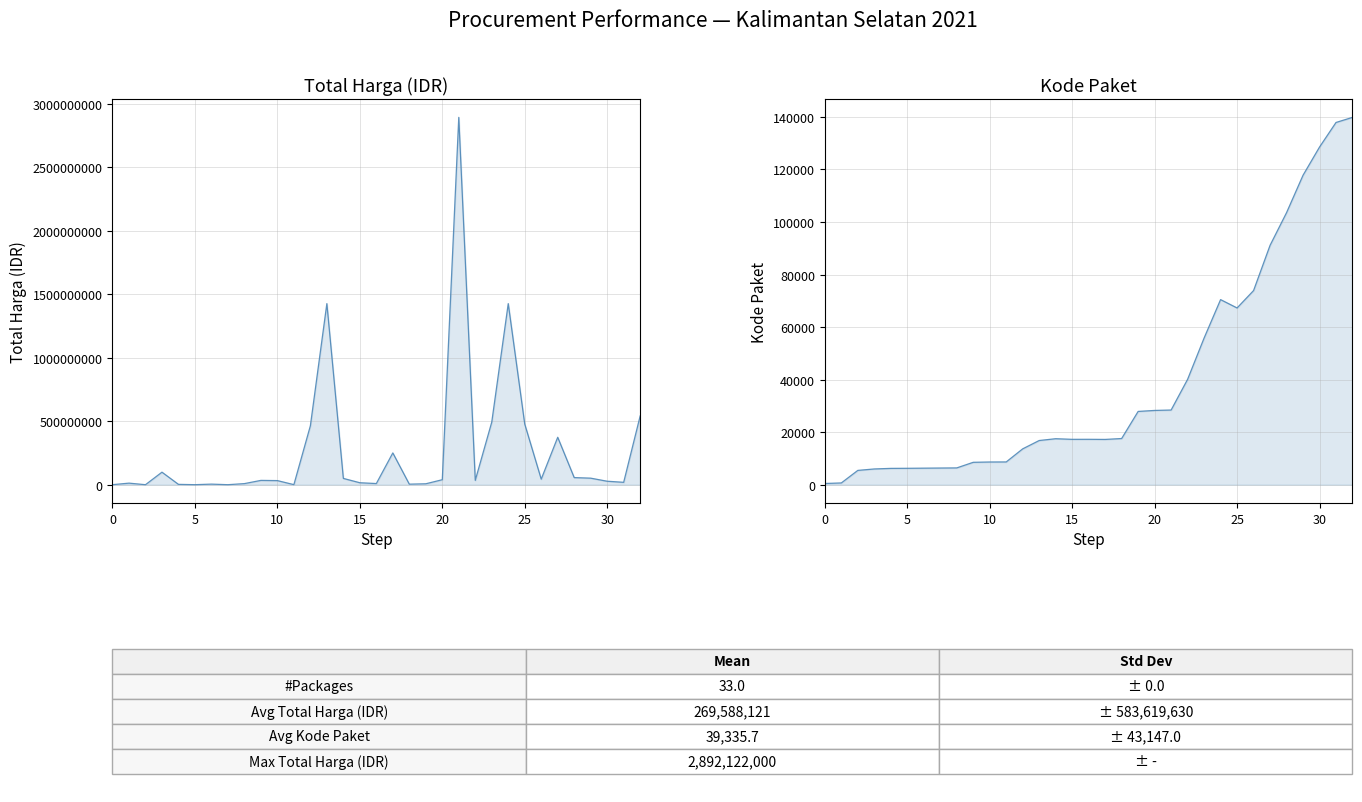

True or false: Kode Paket and Total Harga cross at least once.

False